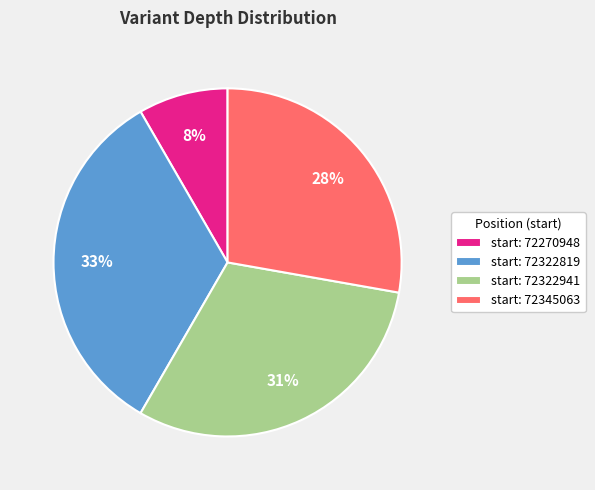

What percentage is the start: 72322819 slice, to the nearest percent?

33%